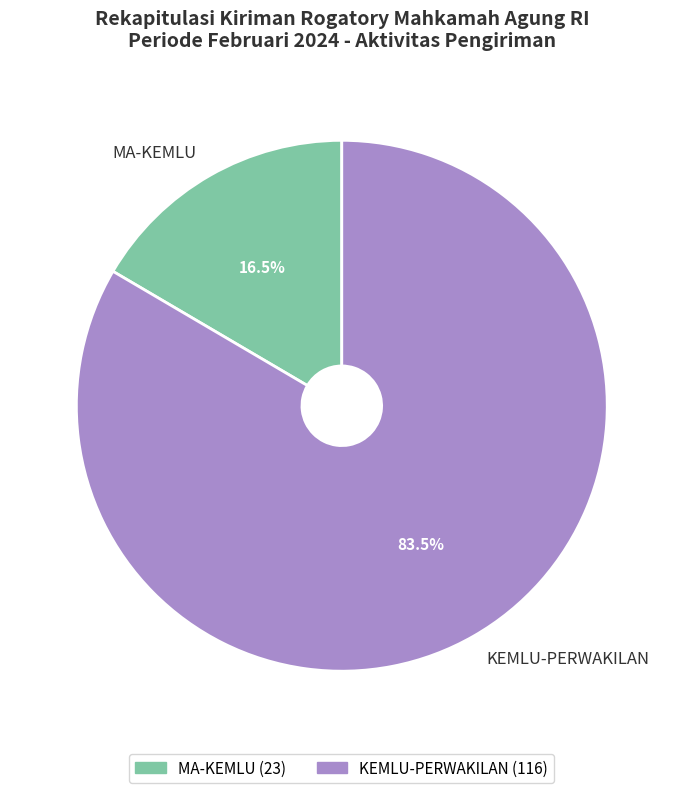

What is the largest slice in the pie chart?

KEMLU-PERWAKILAN